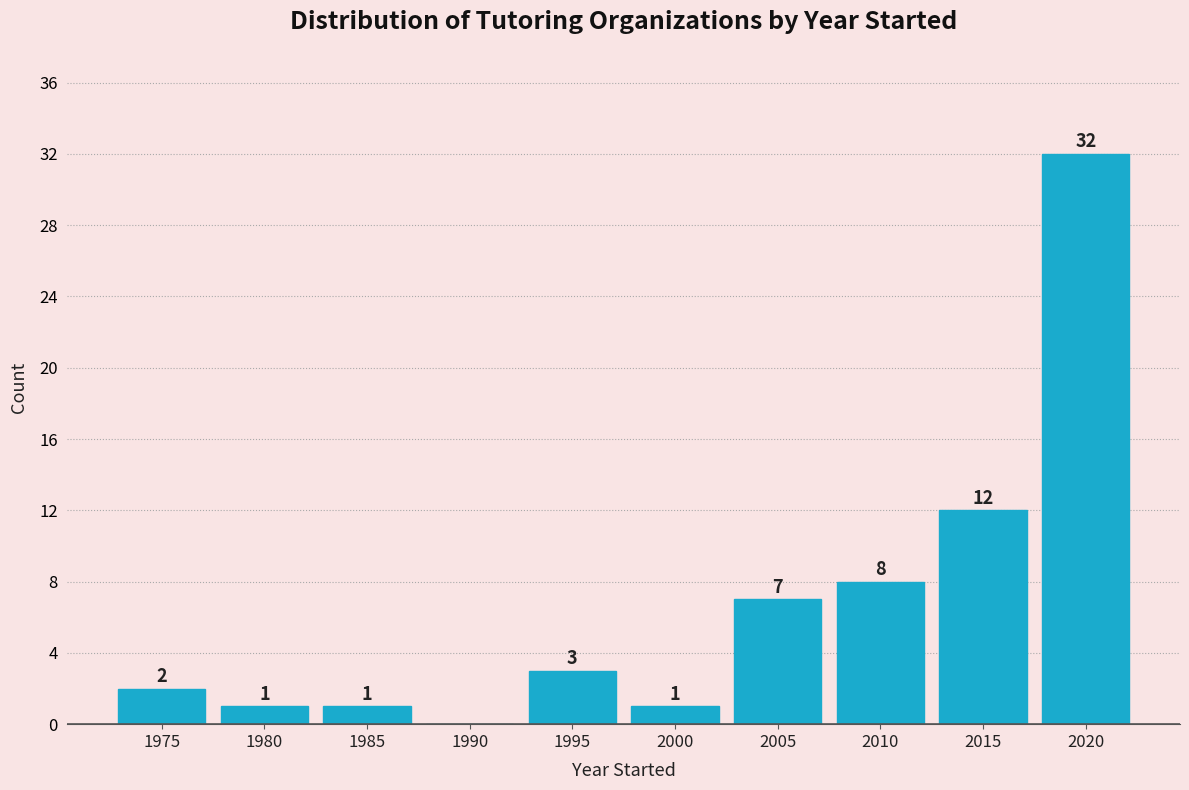

Reading left to right, transcribe all the data shown in this chart.

1975=2	1980=1	1985=1	1990=0	1995=3	2000=1	2005=7	2010=8	2015=12	2020=32